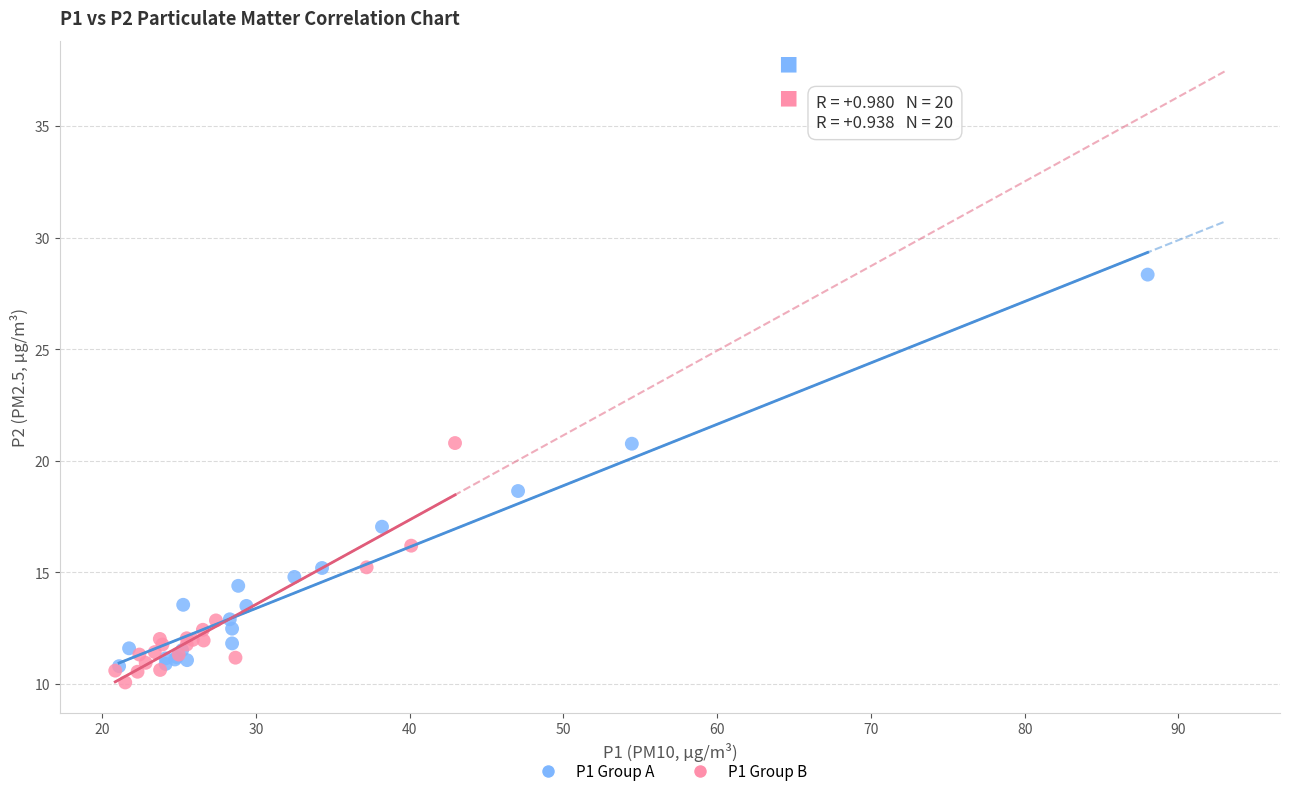

Which series has the widest spread of Y values?

P1 Group A